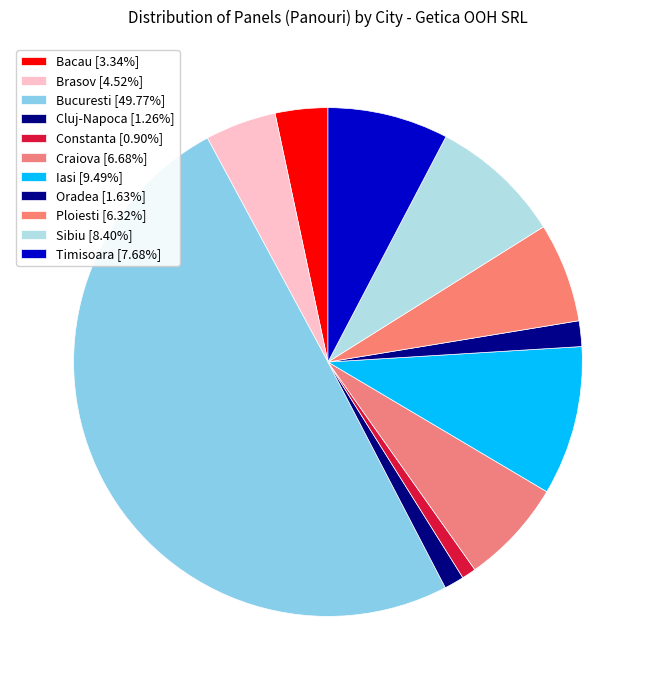

Count the number of slices in the pie.

11